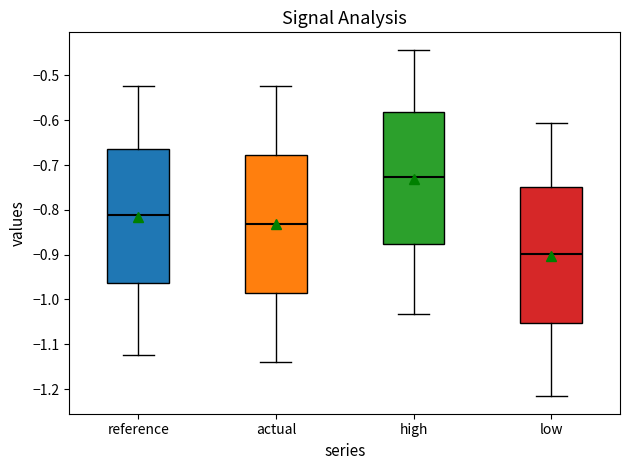

Reading left to right, transcribe this box plot: for each box, give where its median line is, the range the box spans, and where its two whiskers end, as read against the y-axis. The values are not printed on the chart, so give them approximately, as read against the axis.

reference: median -0.81, box -0.96 to -0.66, whiskers -1.12 to -0.52
actual: median -0.83, box -0.99 to -0.68, whiskers -1.14 to -0.52
high: median -0.73, box -0.88 to -0.58, whiskers -1.03 to -0.44
low: median -0.90, box -1.05 to -0.75, whiskers -1.22 to -0.61